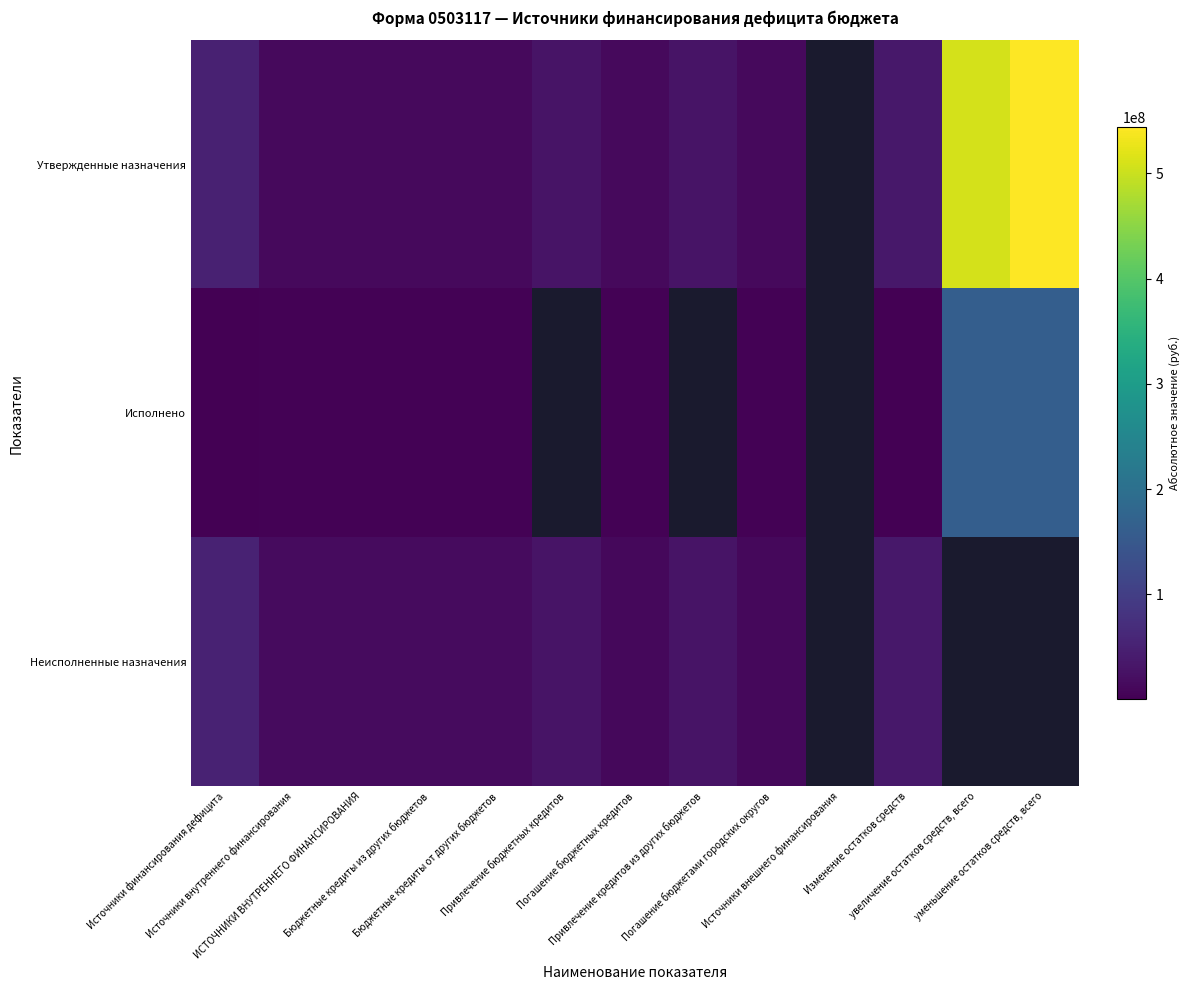

What is the difference between the maximum and second lowest values in the Утвержденные назначения series?

529566377.9